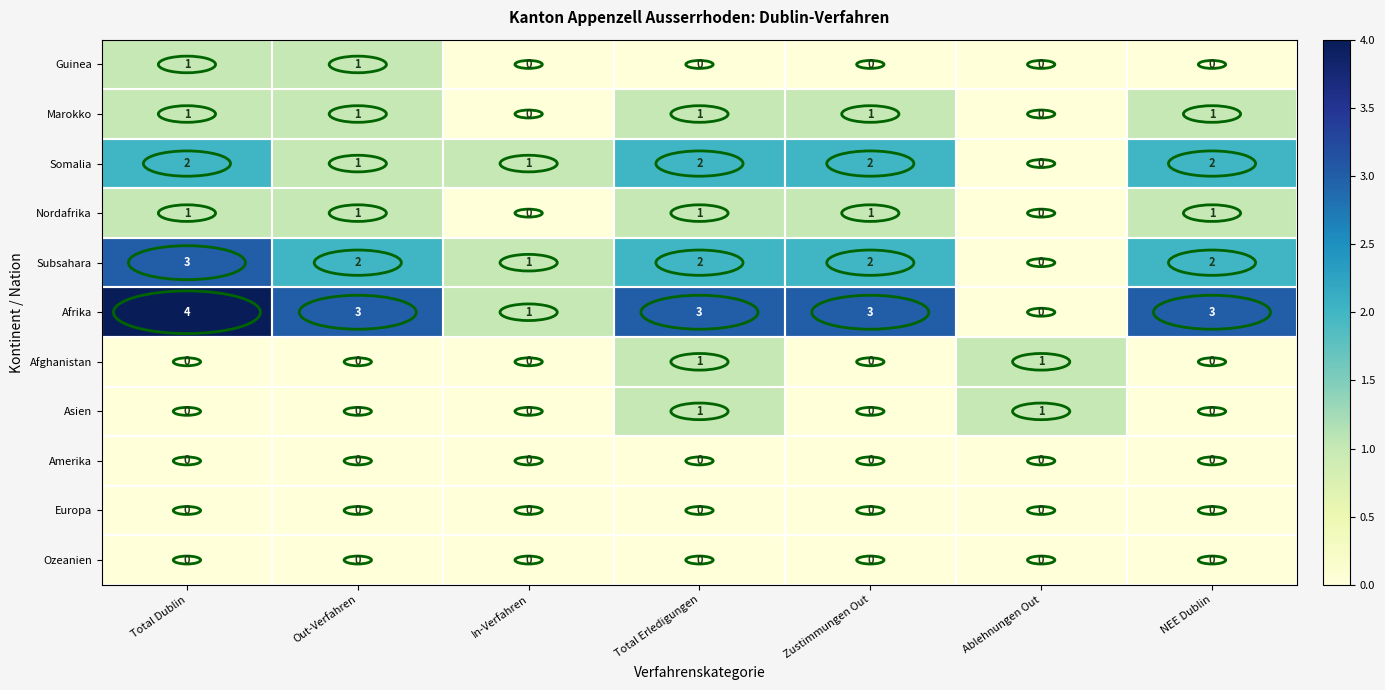

What is the spread (max minus min) of values at Ablehnungen Out?

1